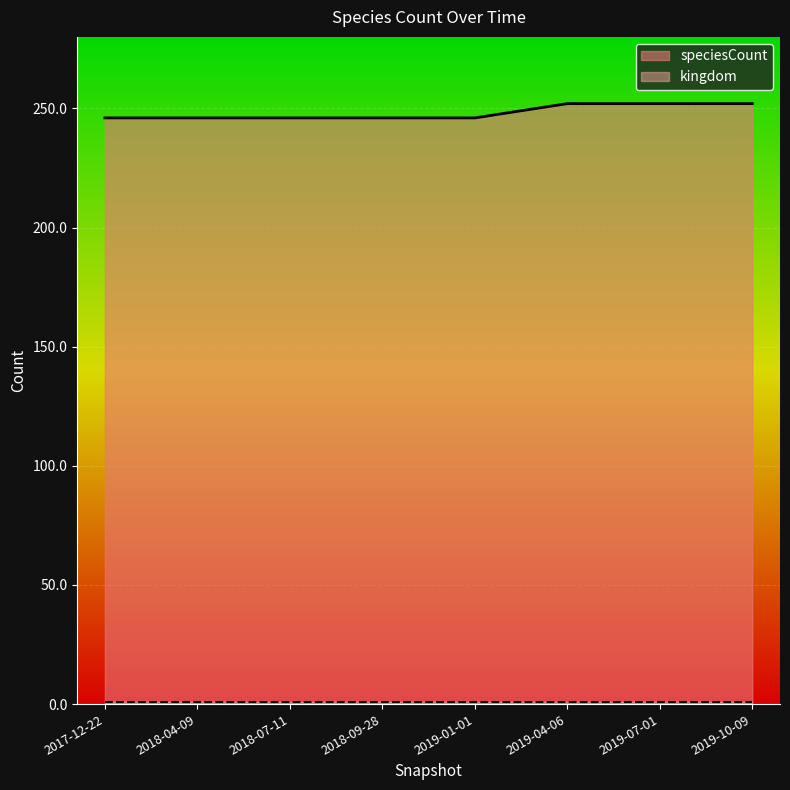

Reading right to left, extract all data points from this chart.

speciesCount: 2019-07-01=252	2018-09-28=246	2019-01-01=246	2019-04-06=252	2018-04-09=246	2017-12-22=246	2018-07-11=246	2019-10-09=252
kingdom: 2019-07-01=1	2018-09-28=1	2019-01-01=1	2019-04-06=1	2018-04-09=1	2017-12-22=1	2018-07-11=1	2019-10-09=1